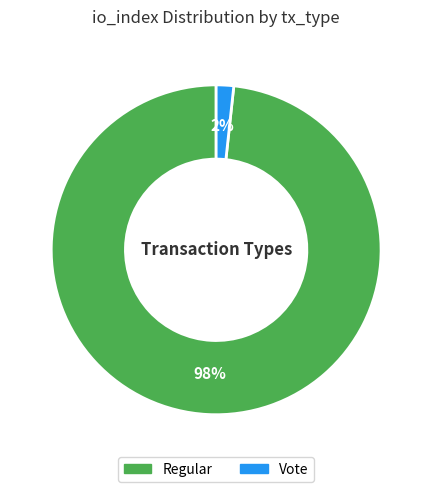

To the nearest percent, what is the average slice percentage?

50%